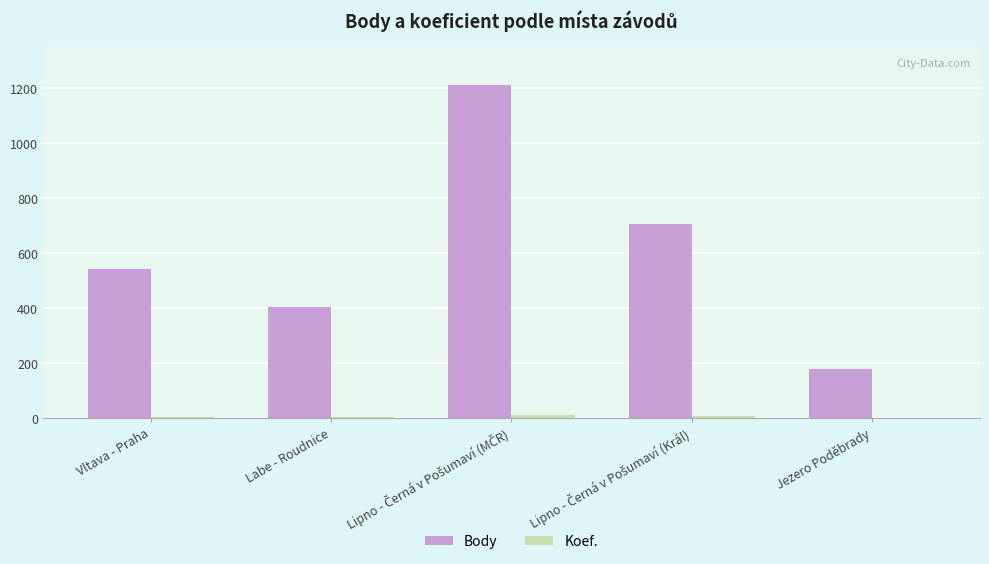

What is the maximum value for Body?

1212